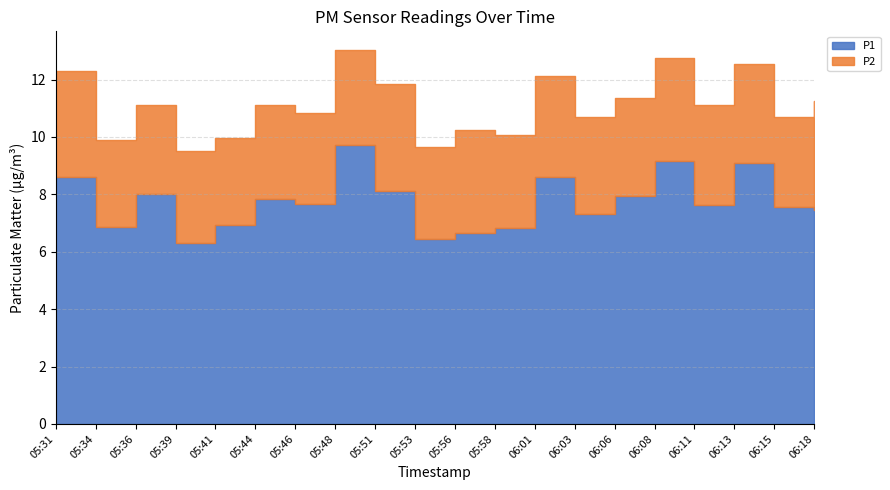

What is the sum of the P2 values at 05:41 and 06:11?

6.5